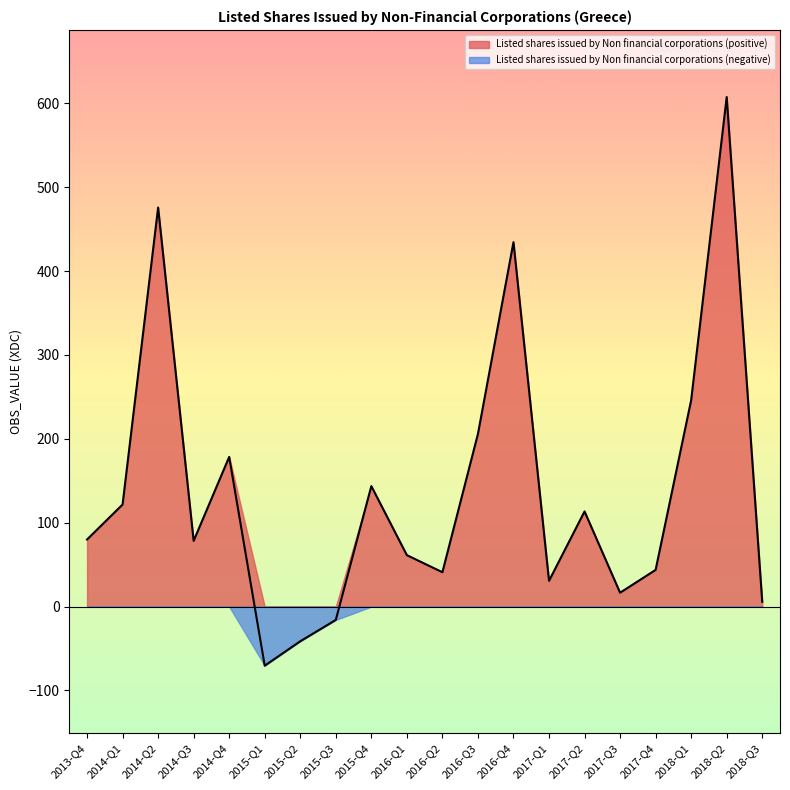

What is the sum of all values?

2755.8